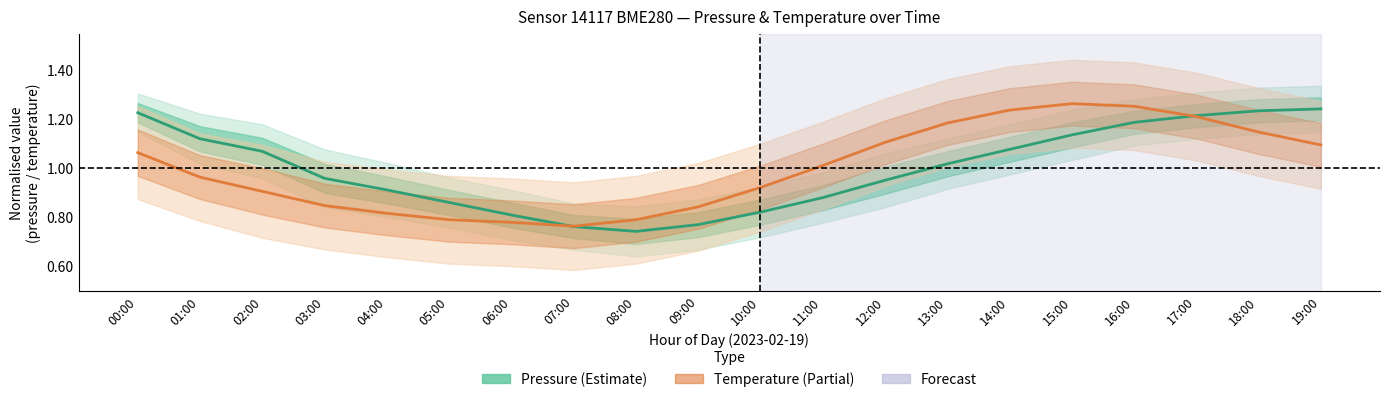

List the series in order of their overall mean, lowest first.

Pressure, Temperature